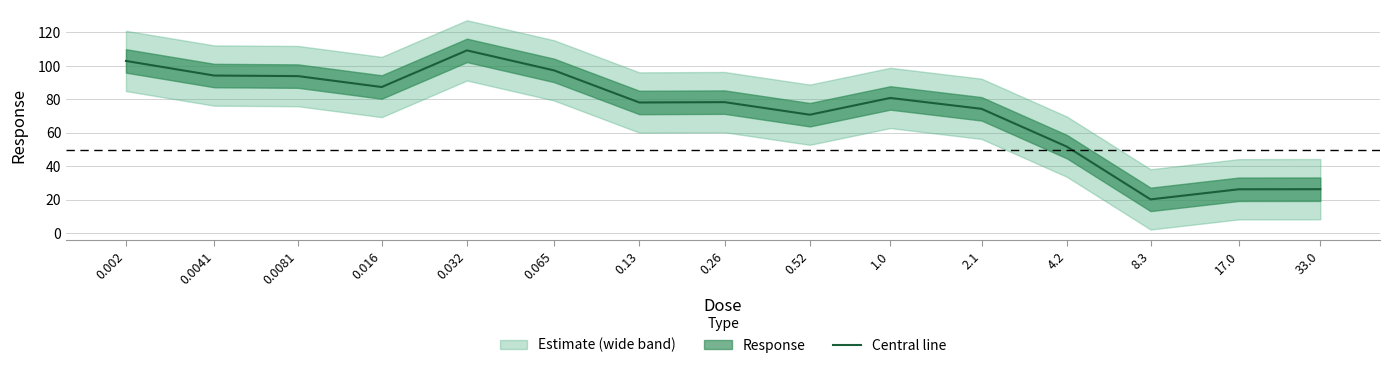

True or false: the data has more than 0 interior local peaks.

True